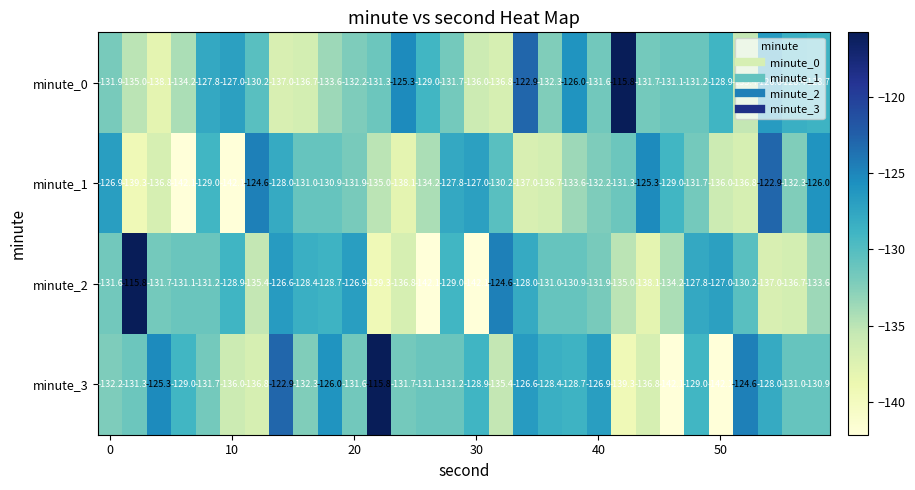

Which series has the largest total across all categories?

minute_3